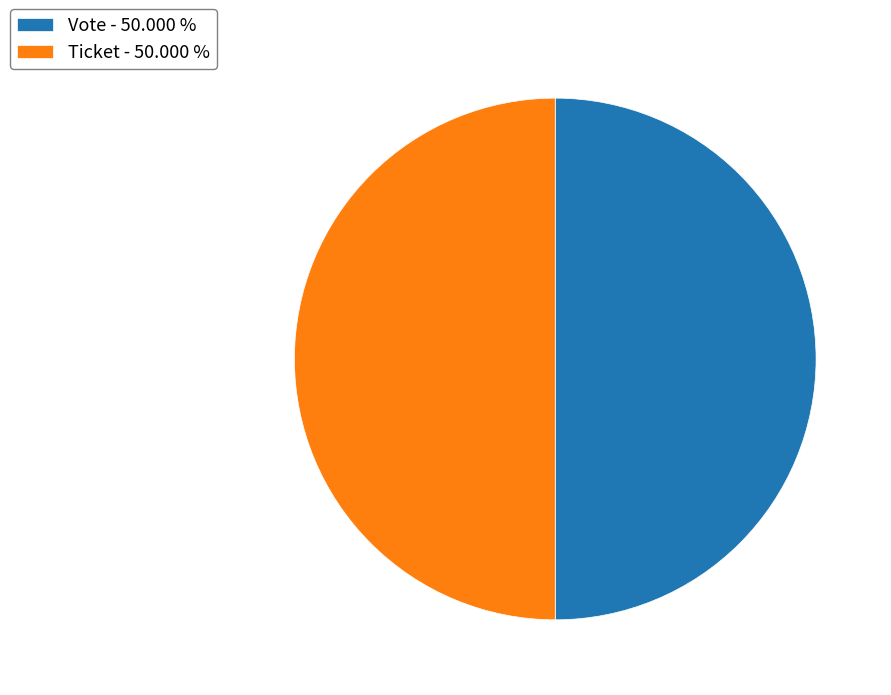

Do Ticket - 50.000 % and Vote - 50.000 % together represent more than half of the pie?

Yes